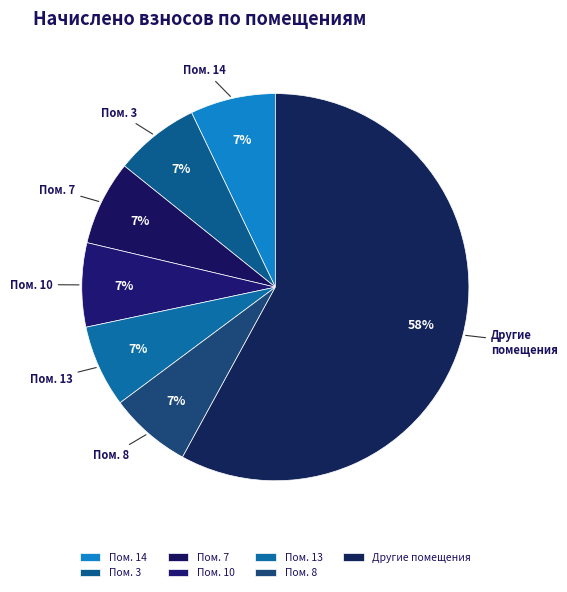

How many slices are in this pie chart?

7